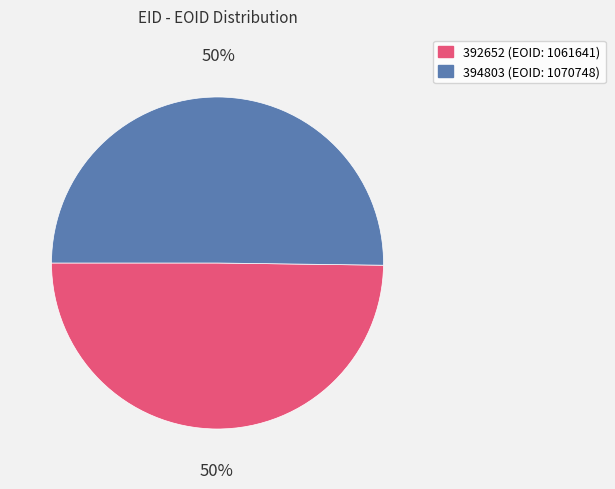

The 394803 slice represents 39% of the pie. True or false?

False